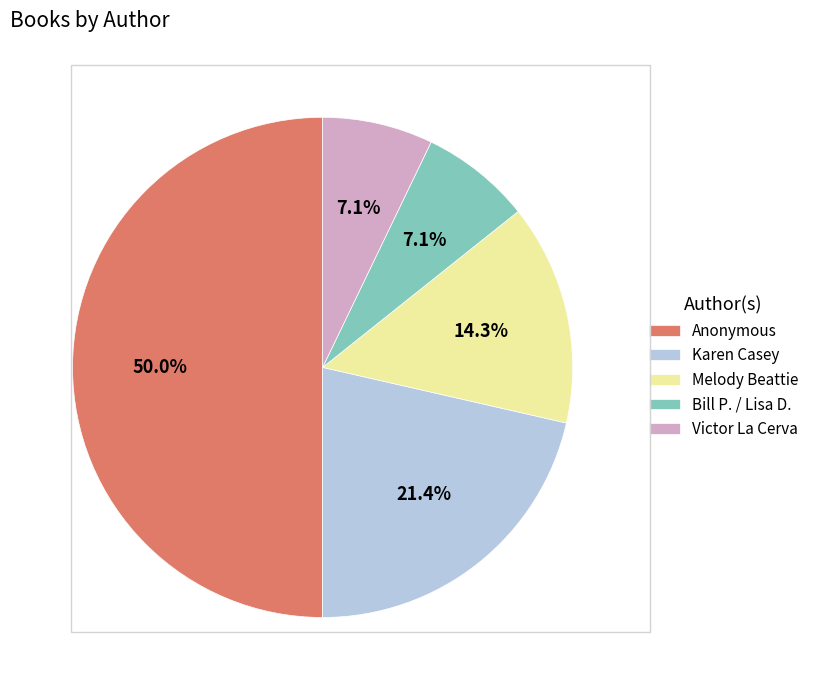

What is the ratio of the value at Bill P. / Lisa D. to the value at Melody Beattie?

0.5